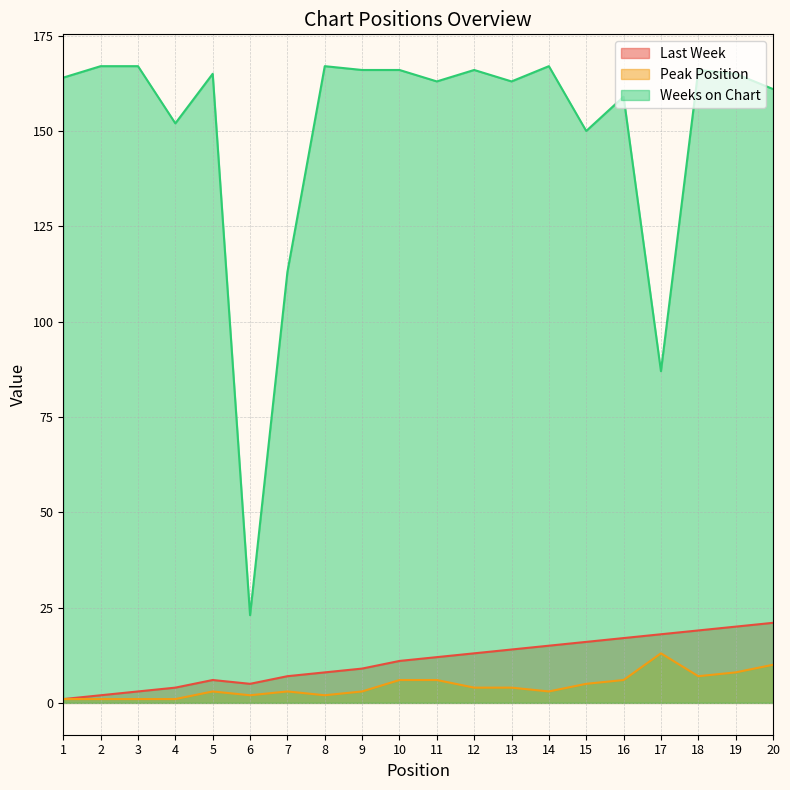

Where is the first local maximum for Peak Position?

5